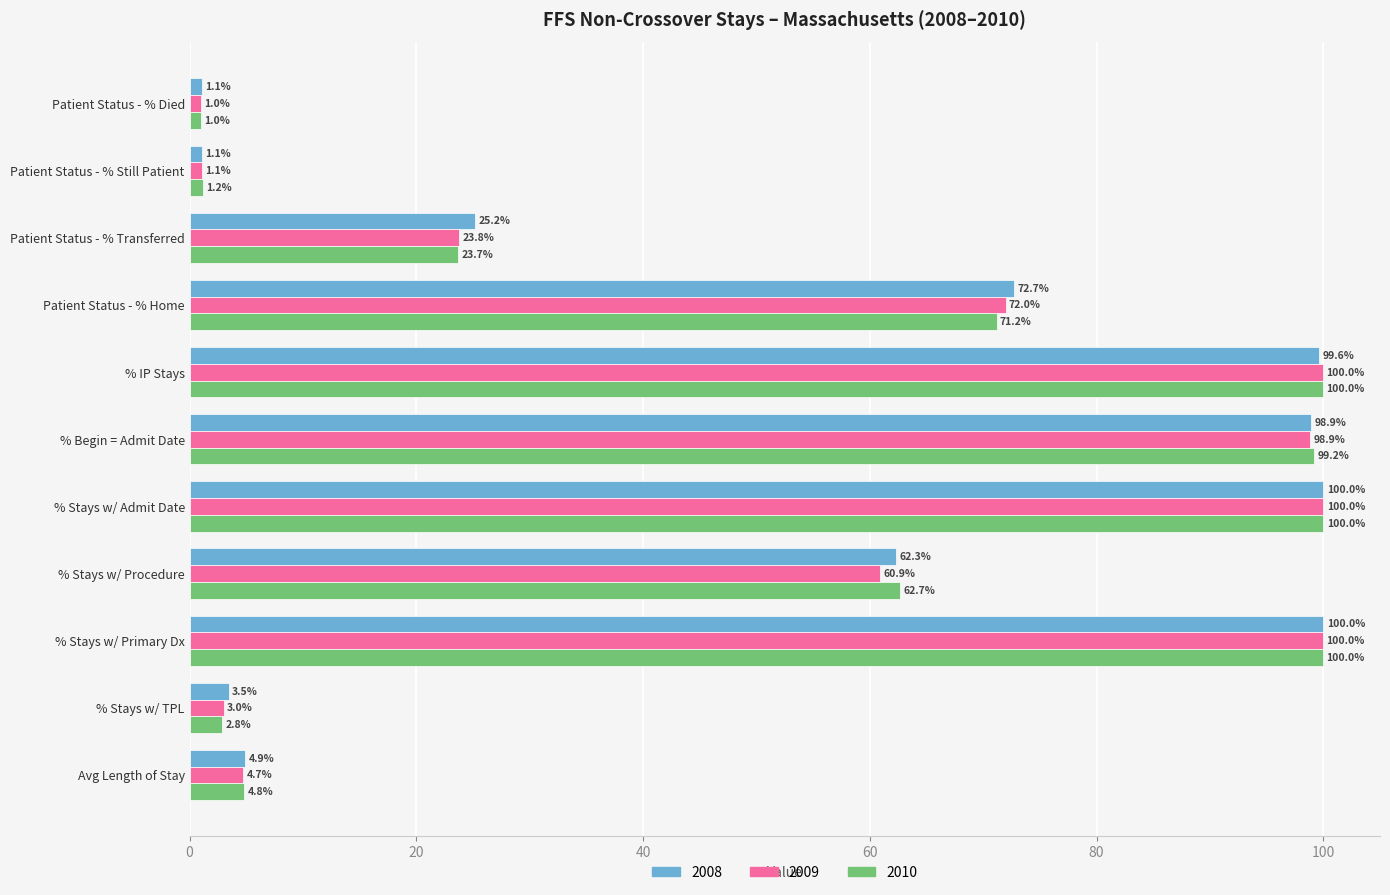

What is the sum of all 2009 values?

565.3